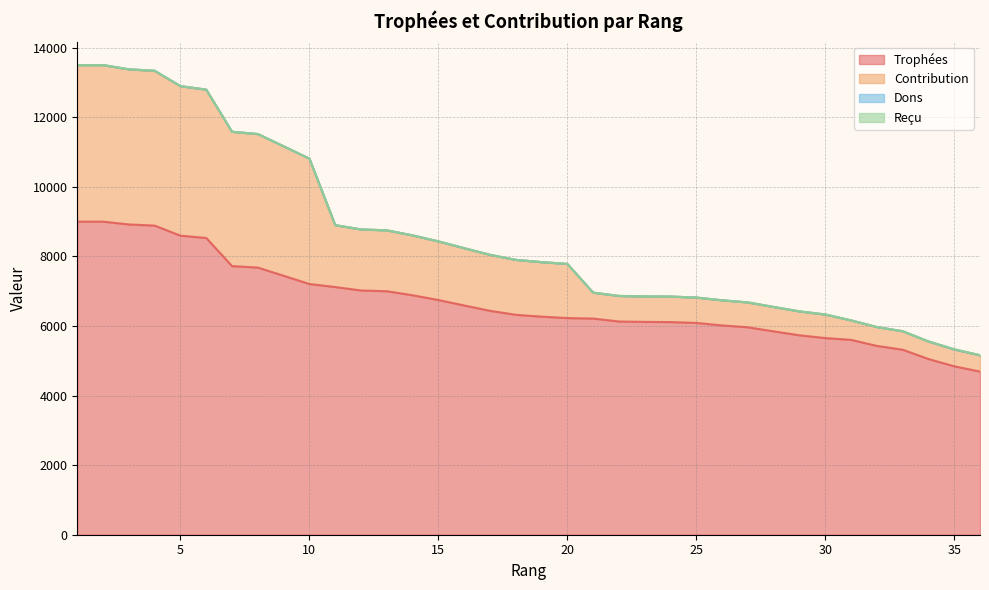

List the labels in order of Trophées value, smallest first.

36, 35, 34, 33, 32, 31, 30, 29, 28, 27, 26, 25, 24, 23, 22, 21, 20, 19, 18, 17, 16, 15, 14, 13, 12, 11, 10, 9, 8, 7, 6, 5, 4, 3, 1, 2